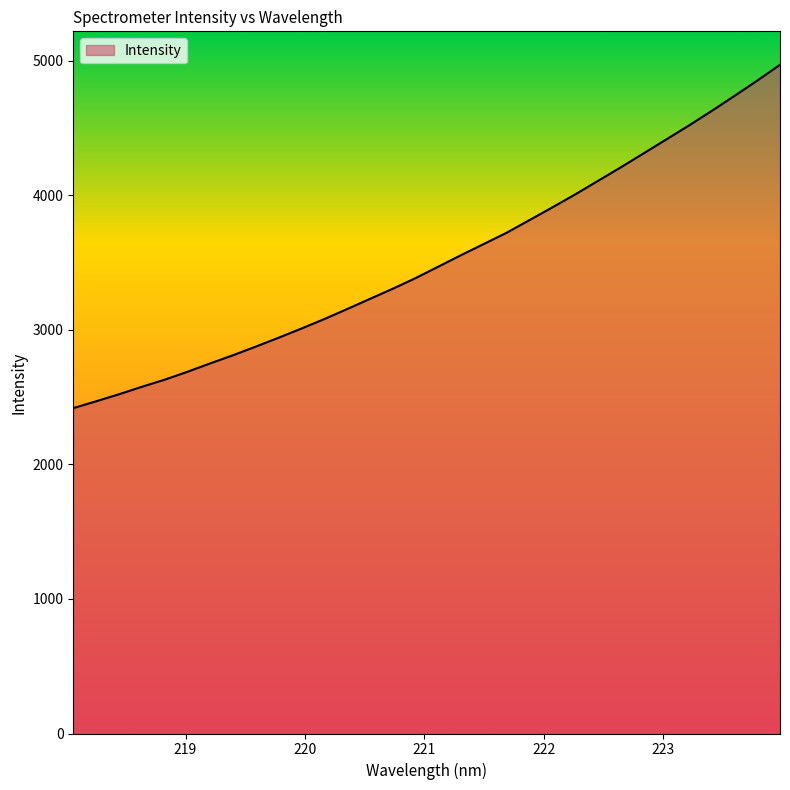

What is the maximum value shown in the chart?

4971.8